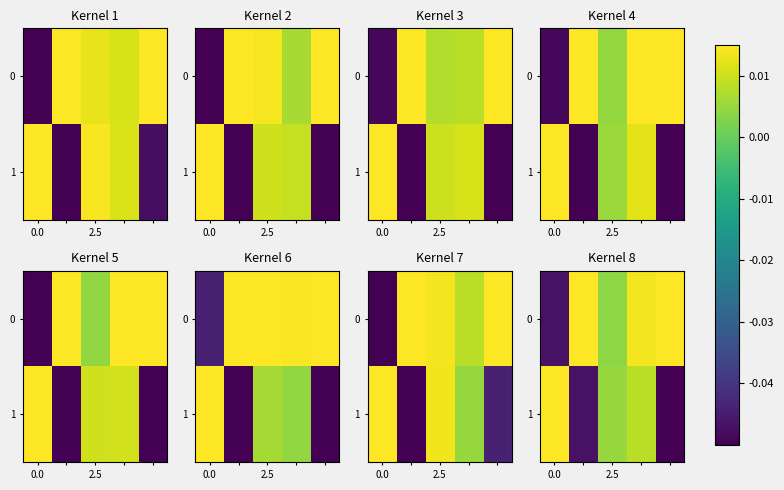

How many categories are shown in the chart?

5